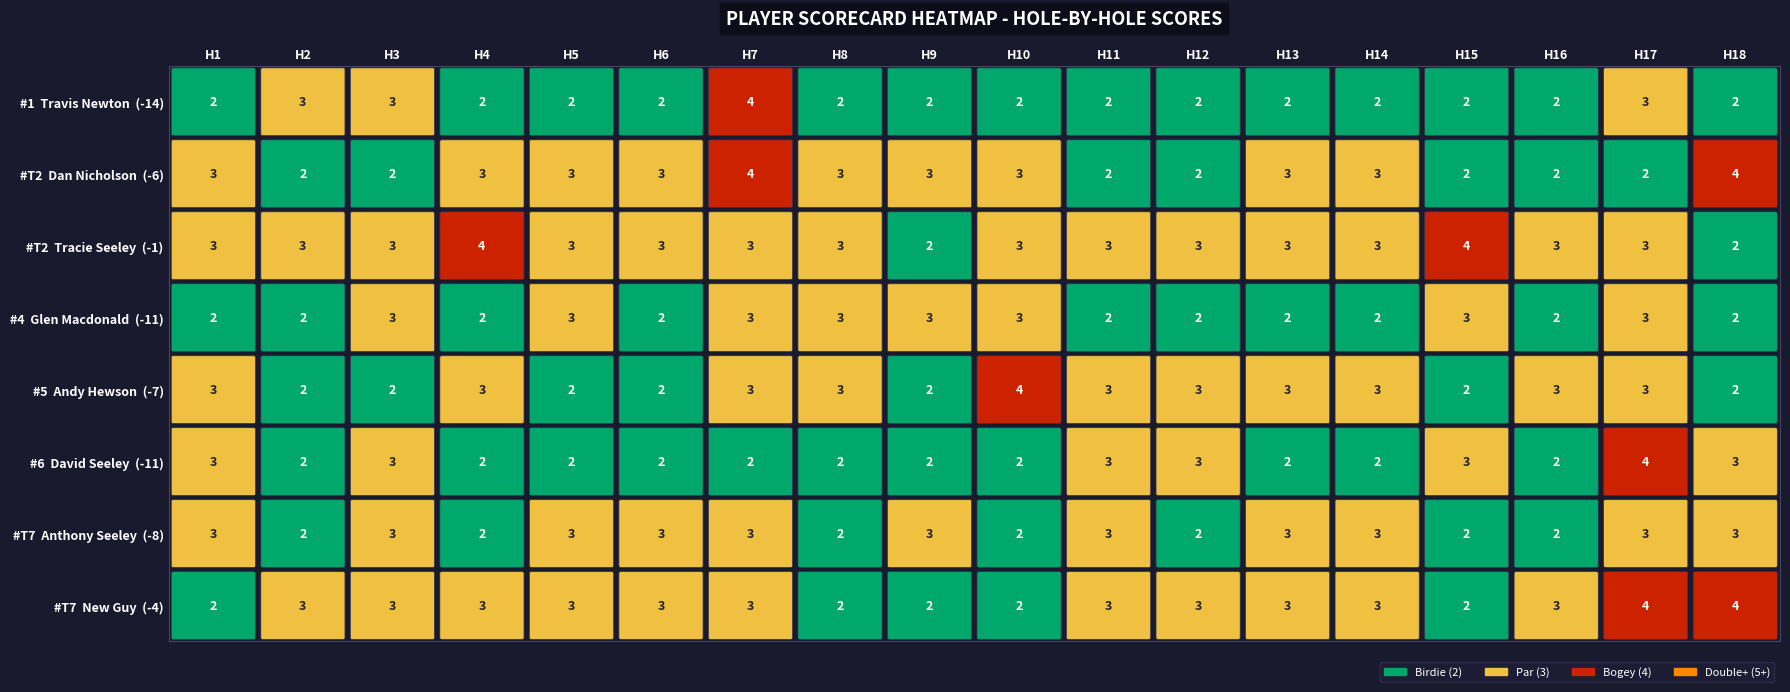

Between Travis Newton and 9, which is larger?

Travis Newton